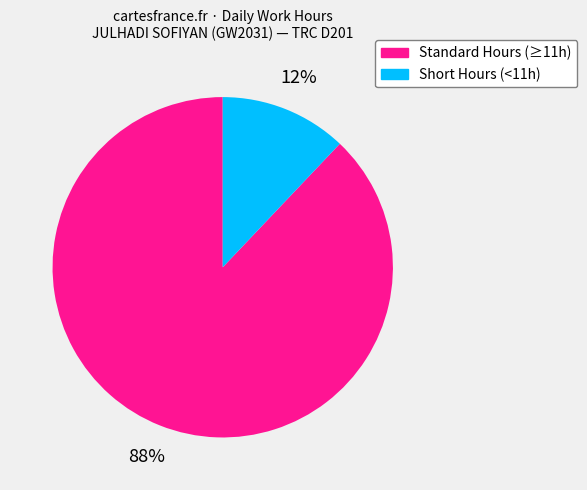

The Standard Hours (≥11h) slice represents 74% of the pie. True or false?

False